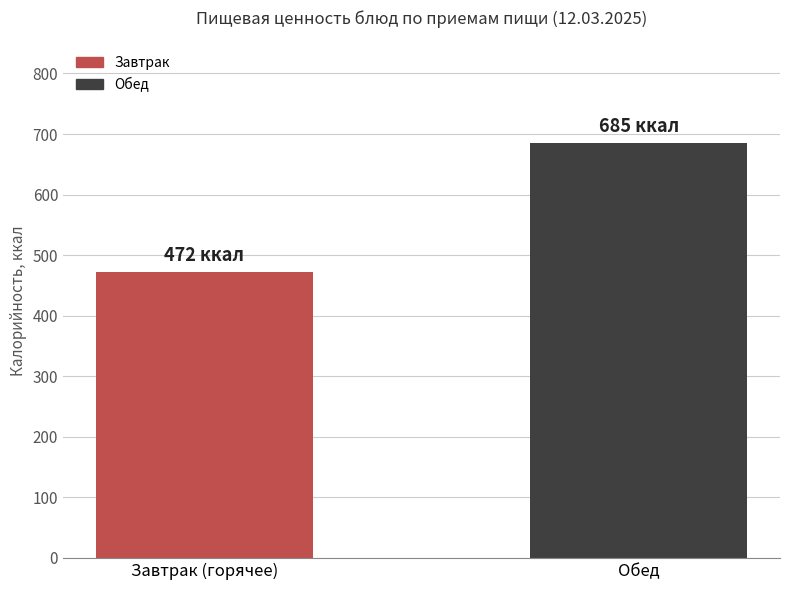

Count the values in the range 472 to 685.

2